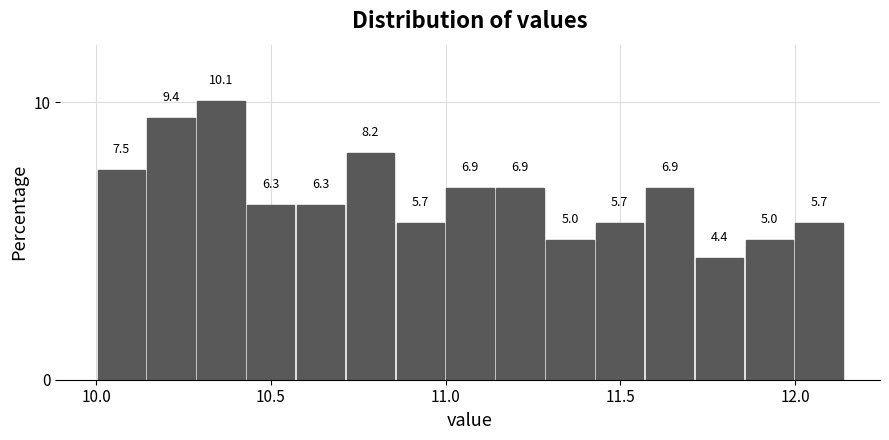

Around what value on the x-axis is the tallest bar? Give the approximate position of its centre, as read against the axis.

10.35